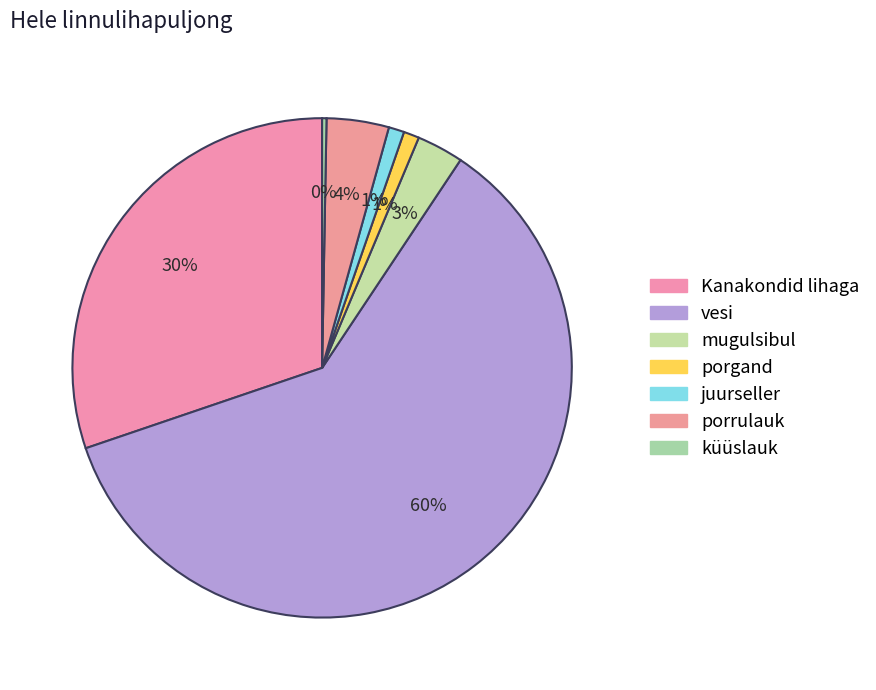

Is it true that Kanakondid lihaga is 40% of the pie?

False